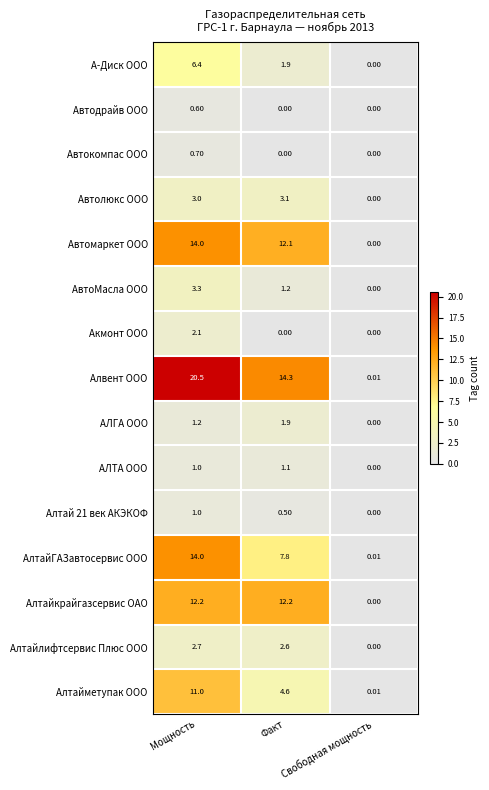

What is the greatest value displayed?

20.5